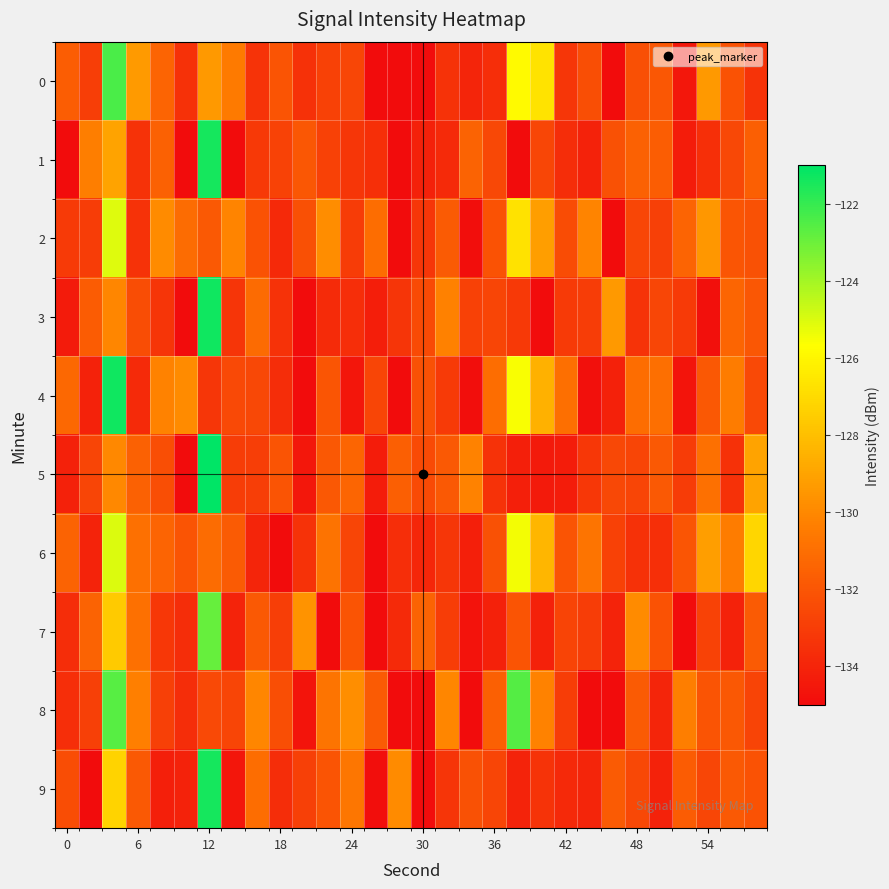

List the series in order of their peak value, lowest first.

2, 6, 7, 8, 0, 9, 1, 4, 3, 5